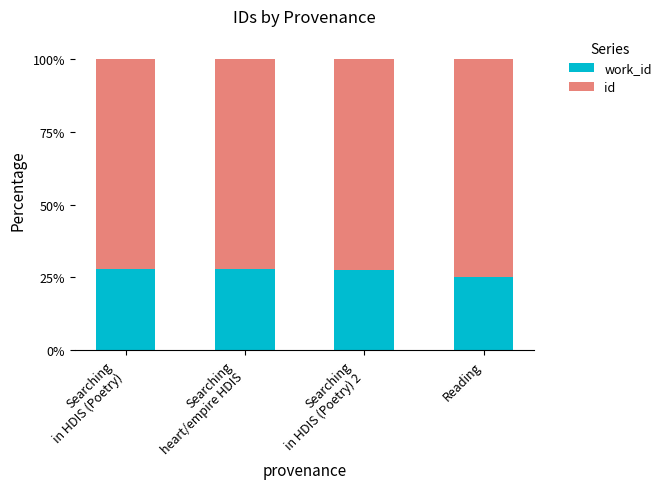

Which has a higher value, Searching
in HDIS (Poetry) 2 or Searching
heart/empire HDIS?

Searching
heart/empire HDIS